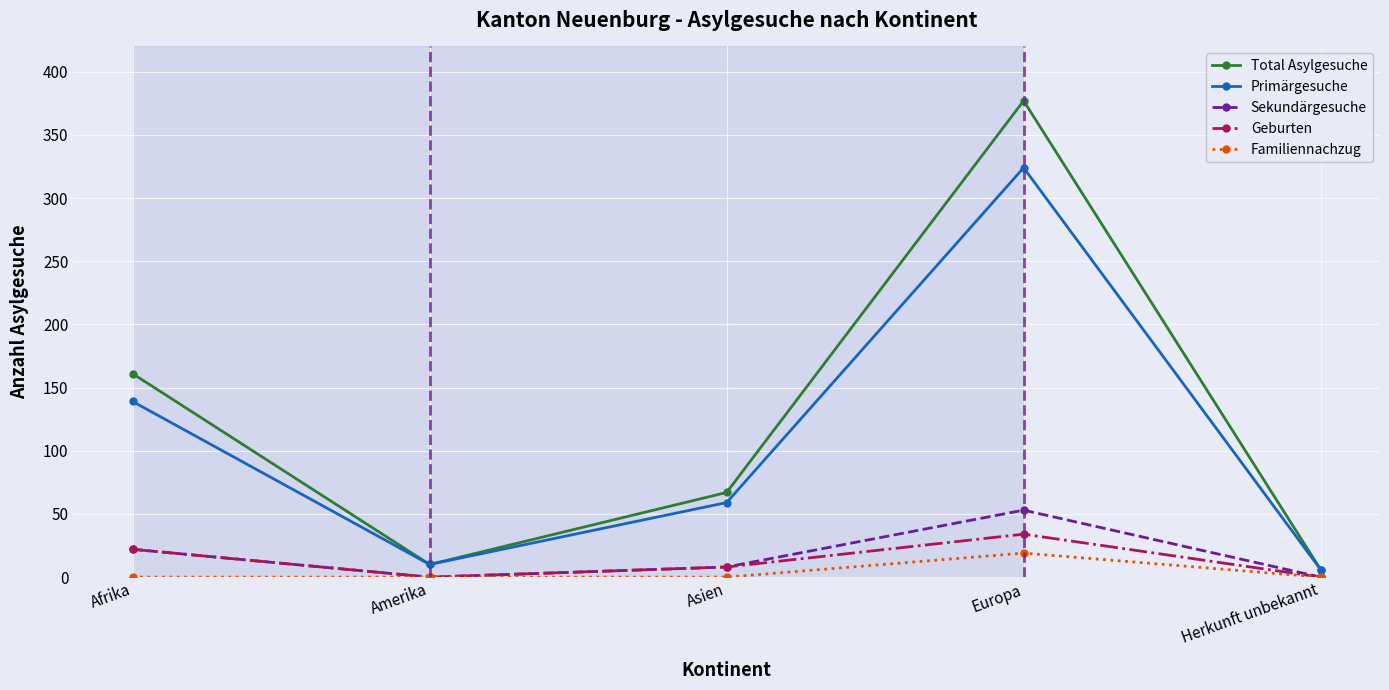

At which category is the sum across all series the highest?

Europa